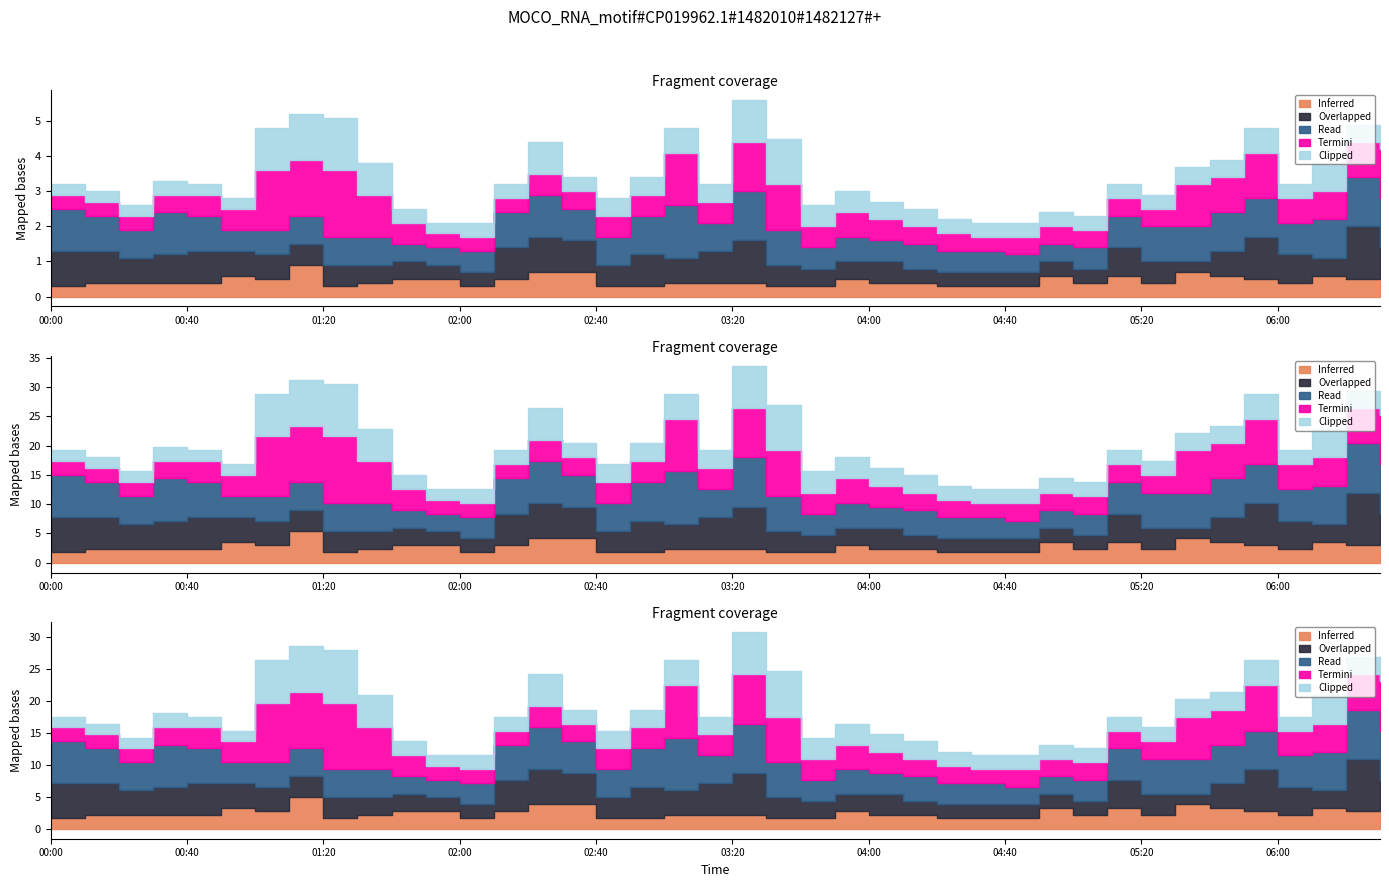

Rank the series by their average value, from highest to lowest.

Read, Termini, Overlapped, Clipped, Inferred